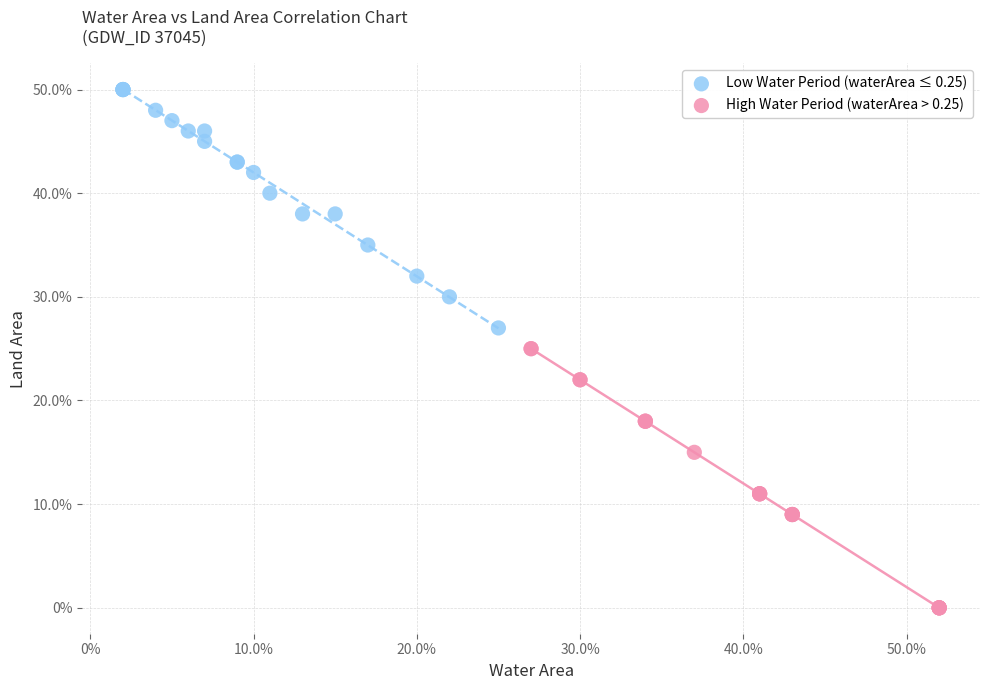

Which series has the largest Y range (max minus min)?

High Water Period (waterArea > 0.25)